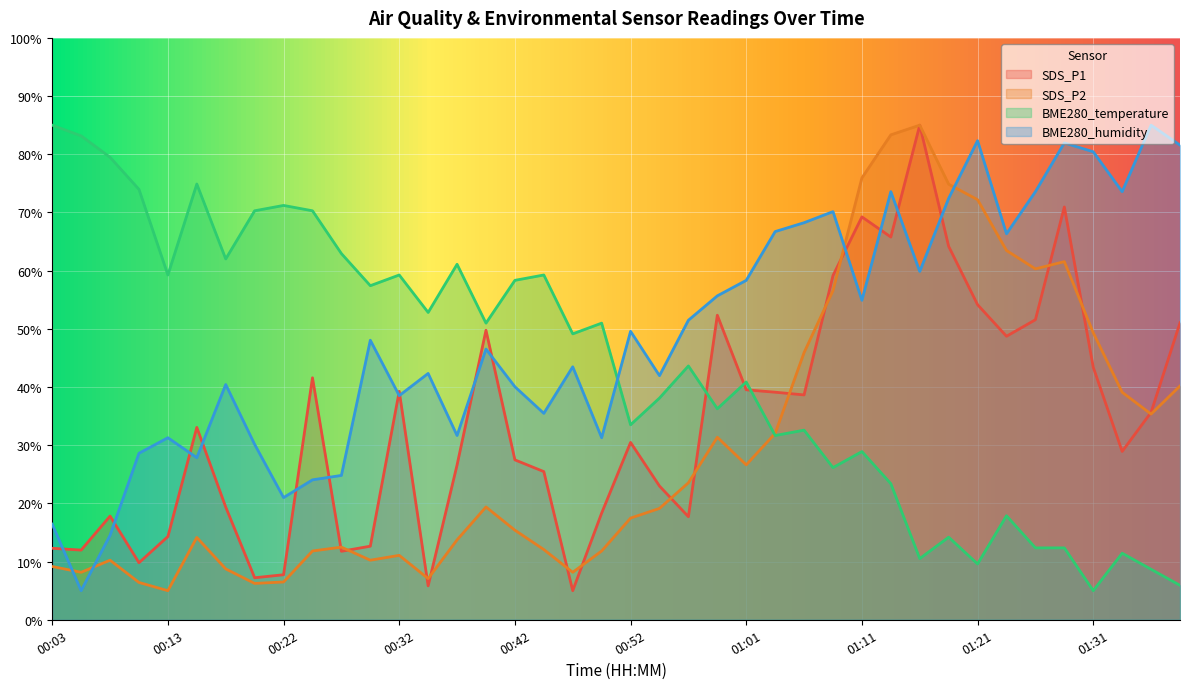

What is the sum of the BME280_humidity values at 00:20 and 00:59?

85.8